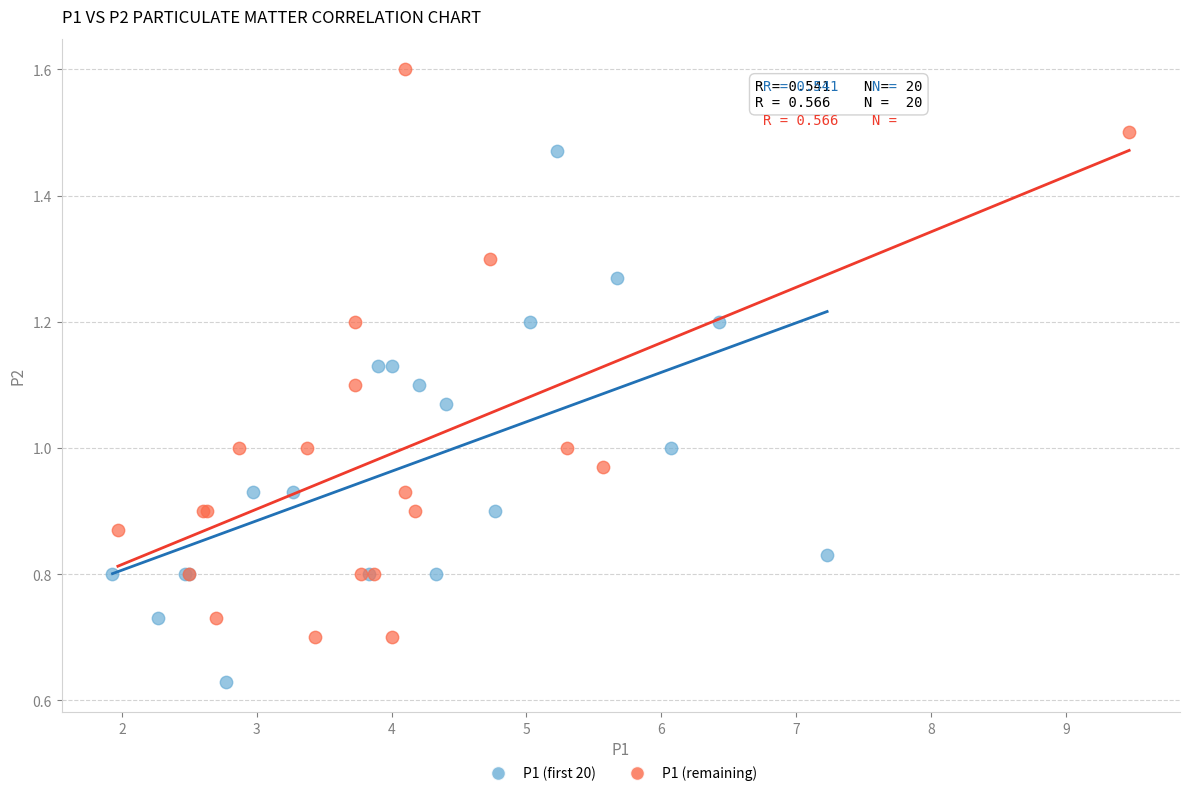

Which series reaches the minimum Y coordinate?

P1 (first 20)